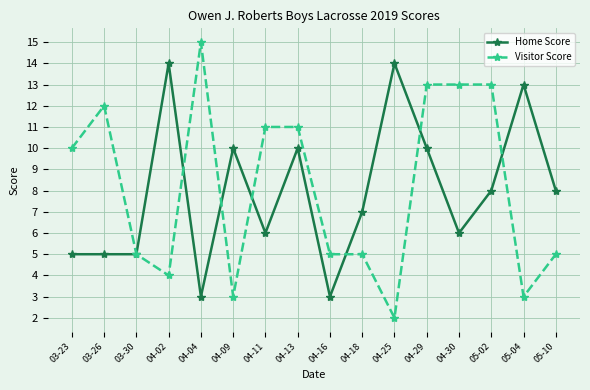

What is the total value across all series at 04-25?

16